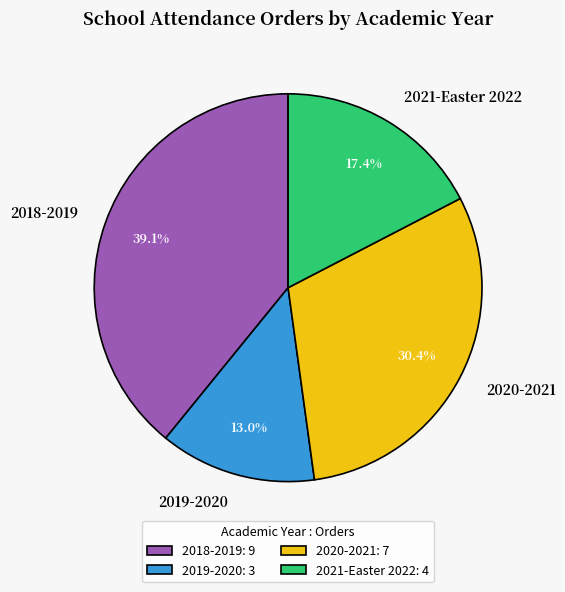

Does any single category account for the majority?

No